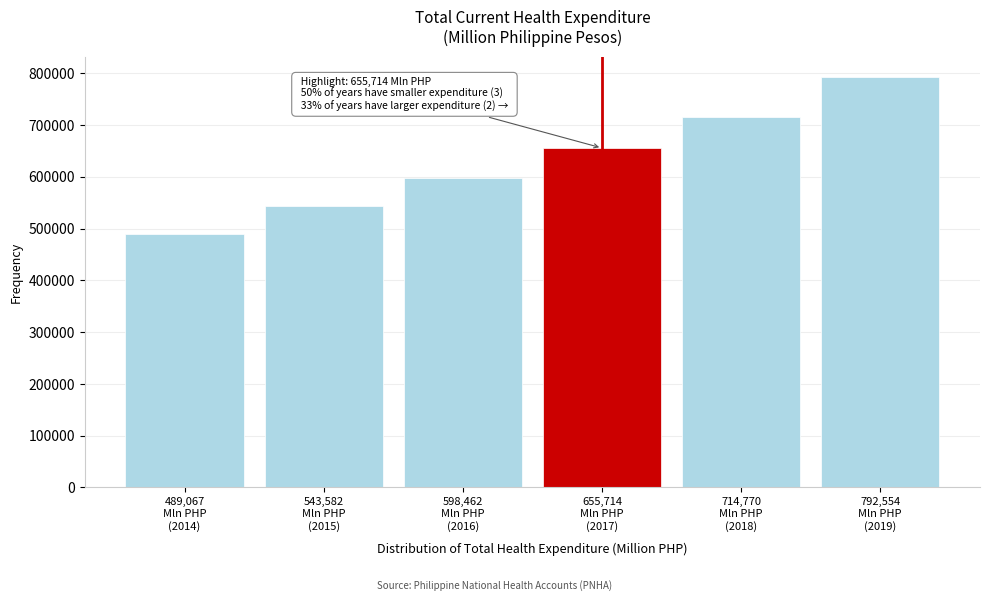

Reading left to right, extract all data points from this chart.

489067	543582	598462	655714	714770	792554